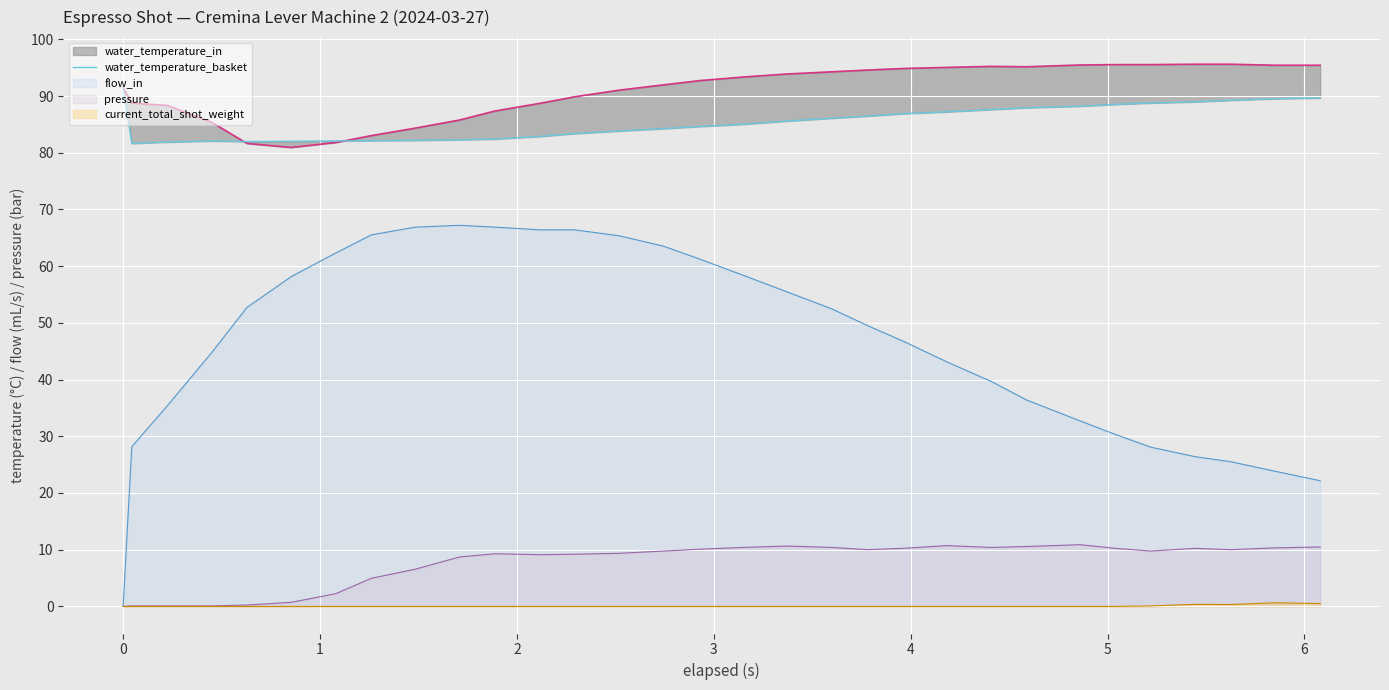

At how many categories does at least one series exceed 50?

31